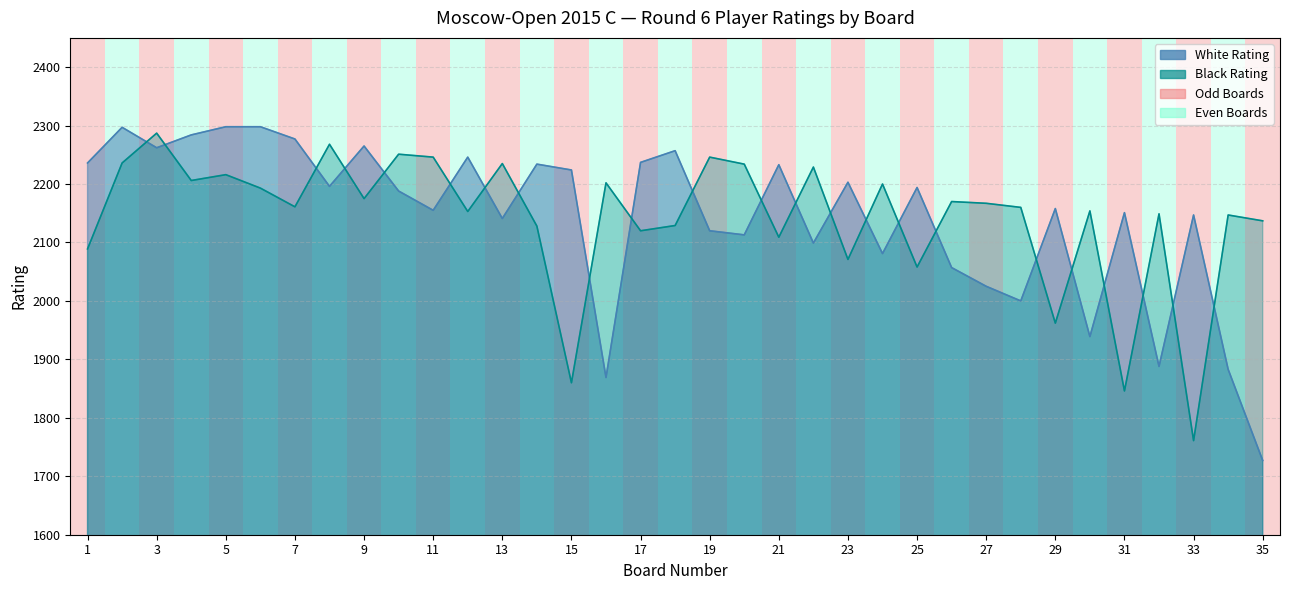

The Black Rating series shows 2216 at 5. True or false?

True